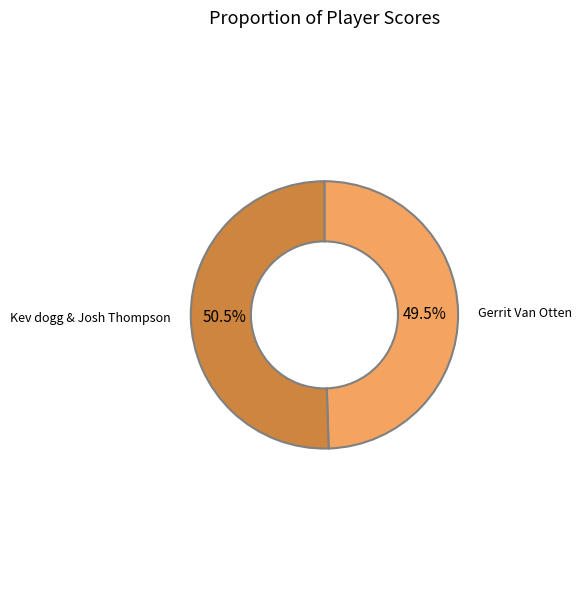

Approximately how many times larger is the value at Kev dogg & Josh Thompson compared to Gerrit Van Otten?

1.0